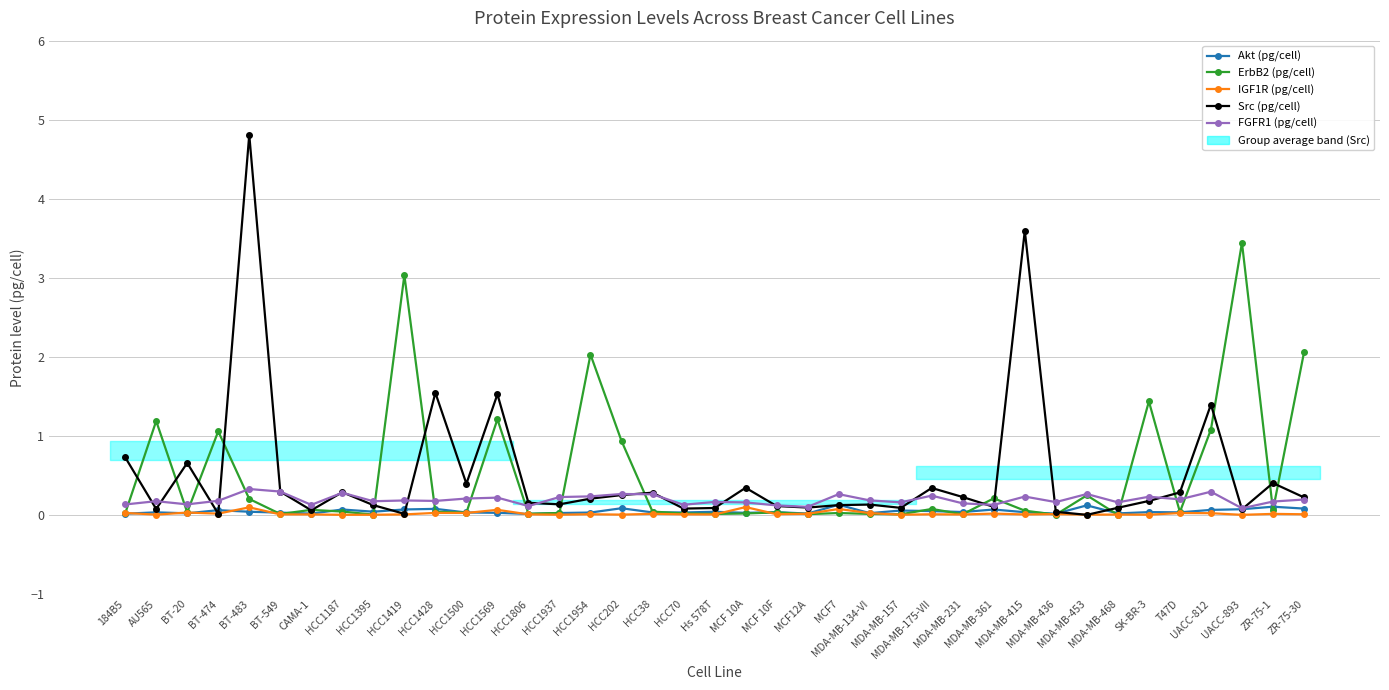

Between which two adjacent categories do Src (pg/cell) and Akt (pg/cell) first intersect?

BT-20 and BT-474